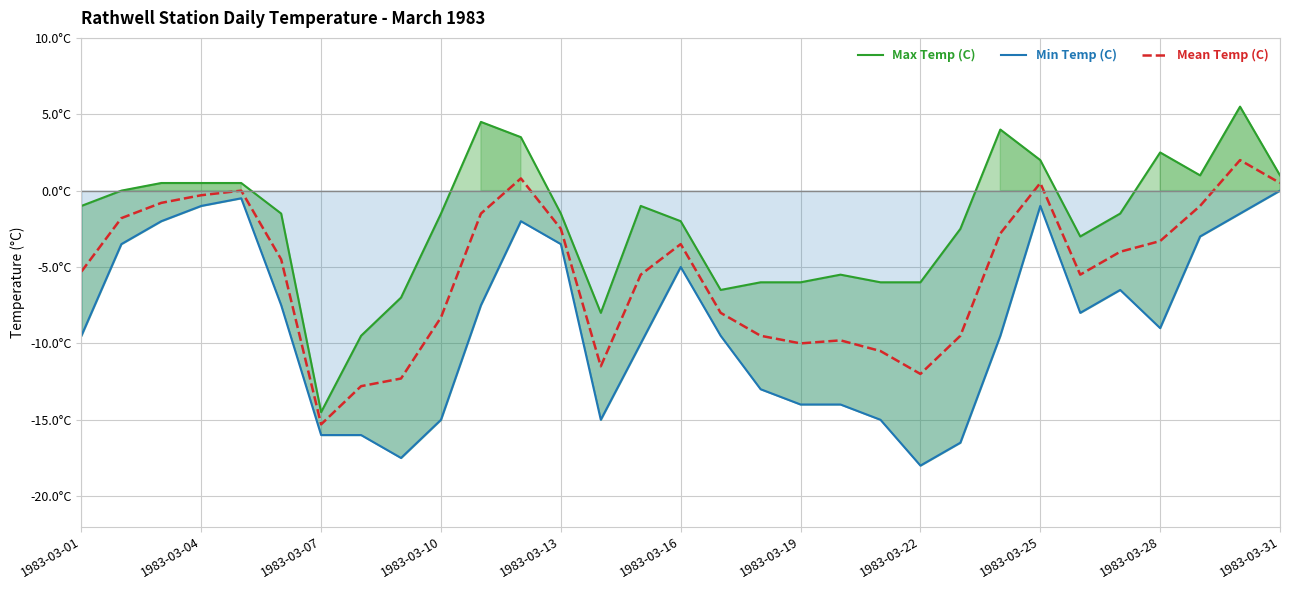

What is the difference between the maximum and minimum values in the Mean Temp (C) series?

17.3